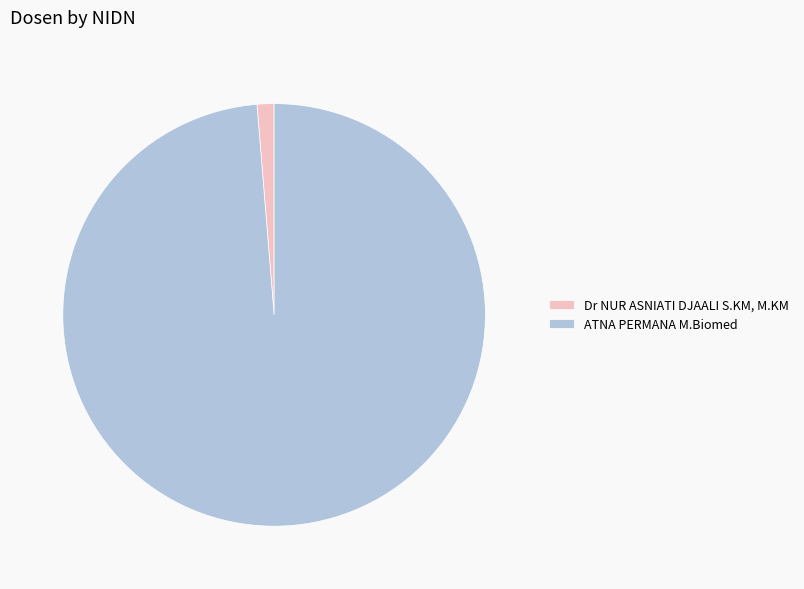

Rank the categories by value from highest to lowest.

ATNA PERMANA M.Biomed, Dr NUR ASNIATI DJAALI S.KM, M.KM